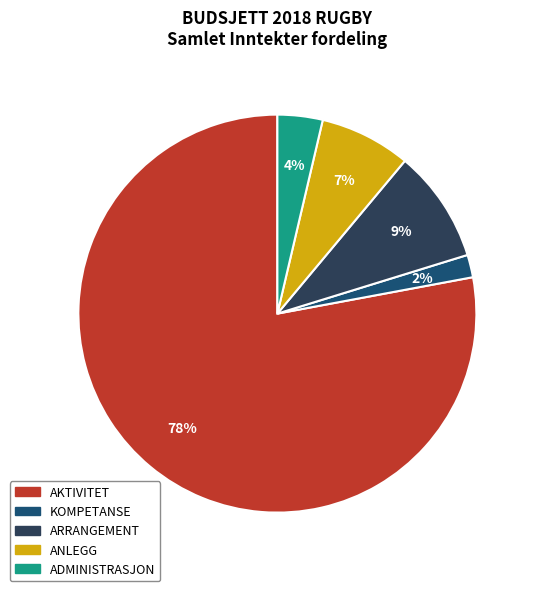

Between AKTIVITET and ADMINISTRASJON, which is larger?

AKTIVITET